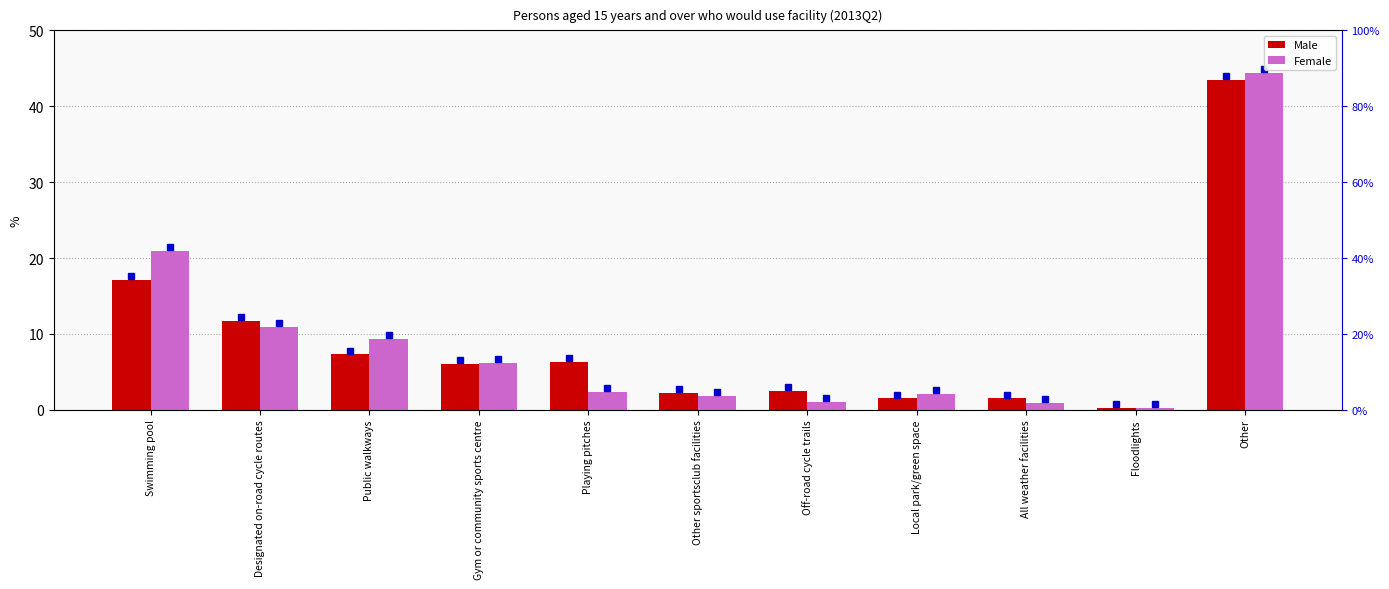

How many values in the Male series are below 6?

5